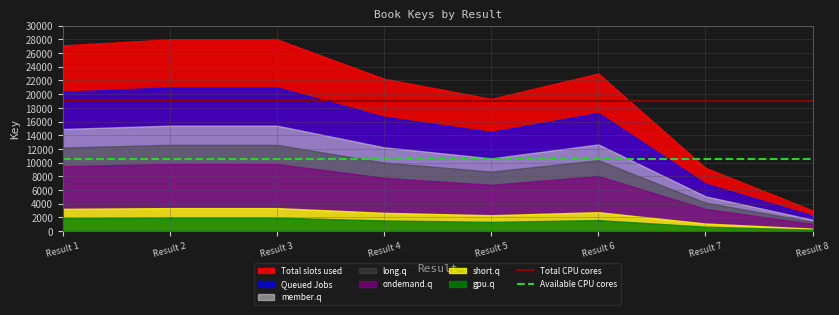

Is the value of Total slots used at Result 8 greater than the value of ondemand.q at Result 6?

No